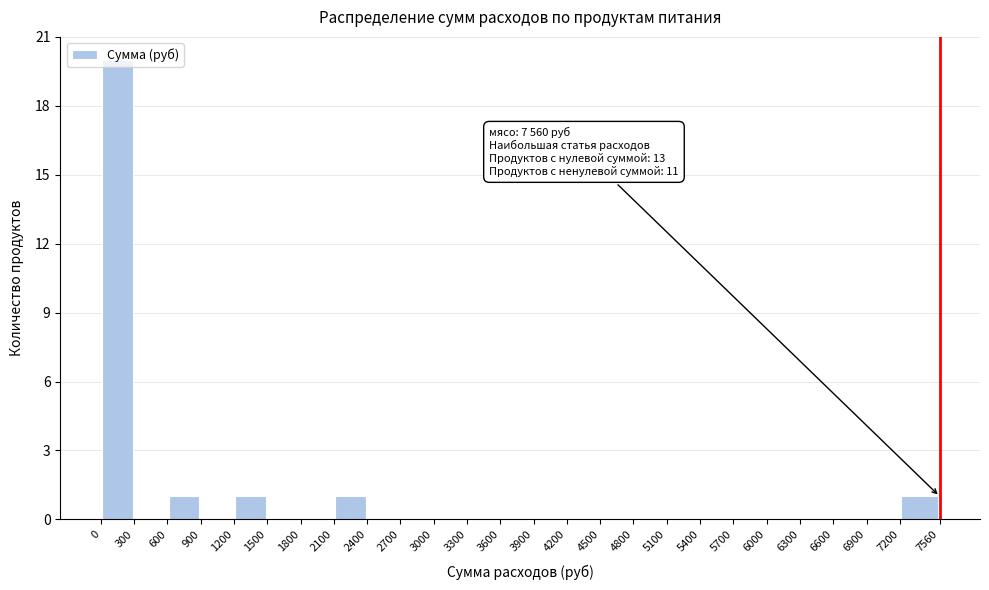

Over which range of the x-axis is the bar tallest?

0 to 300